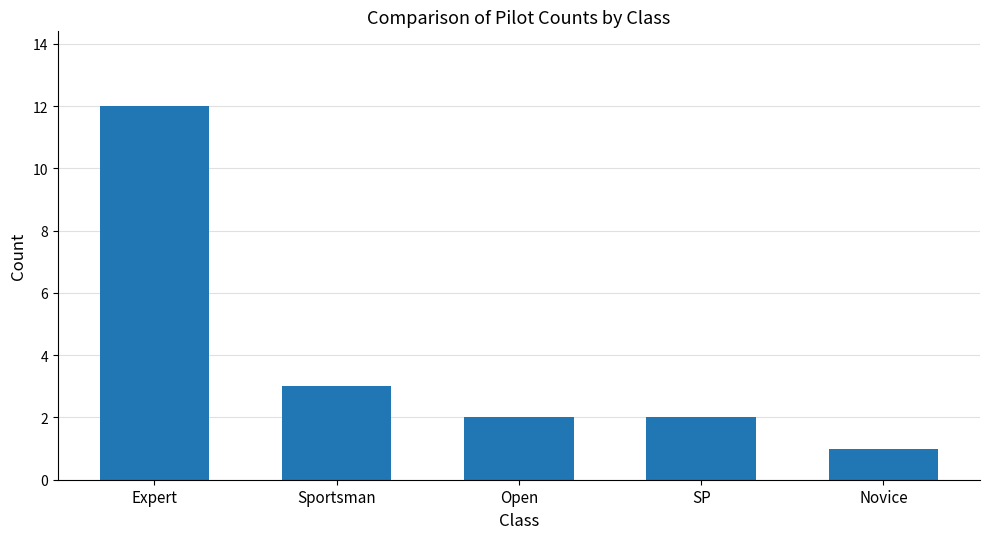

The value at Sportsman is 2. True or false?

False